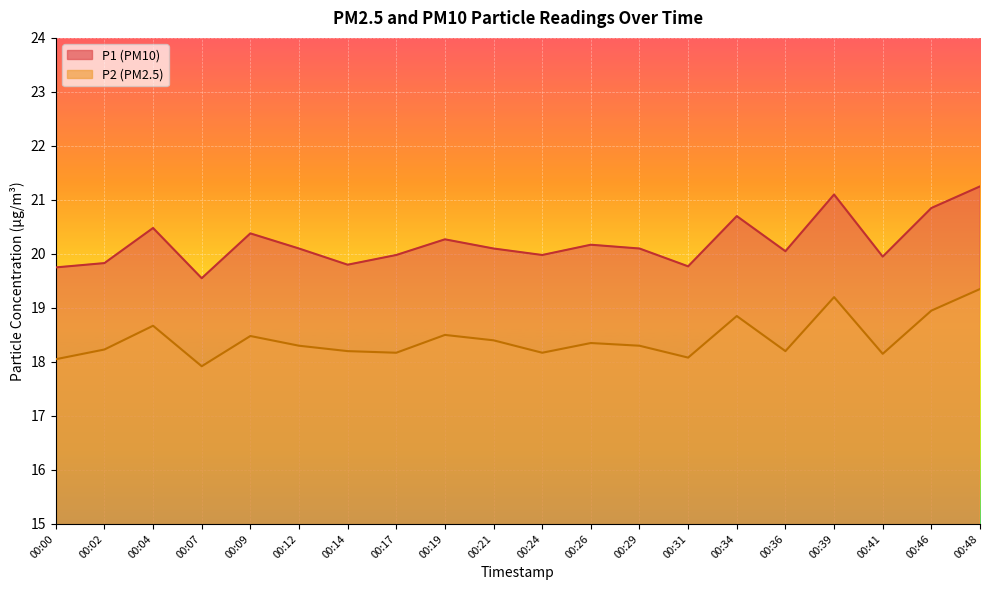

Which has a higher value, 00:07 or 00:21?

00:21